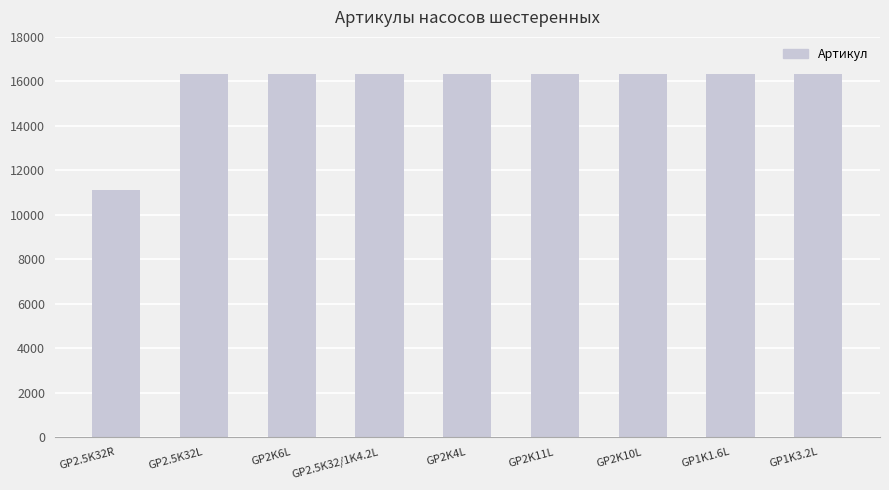

Count the number of categories in the chart.

9